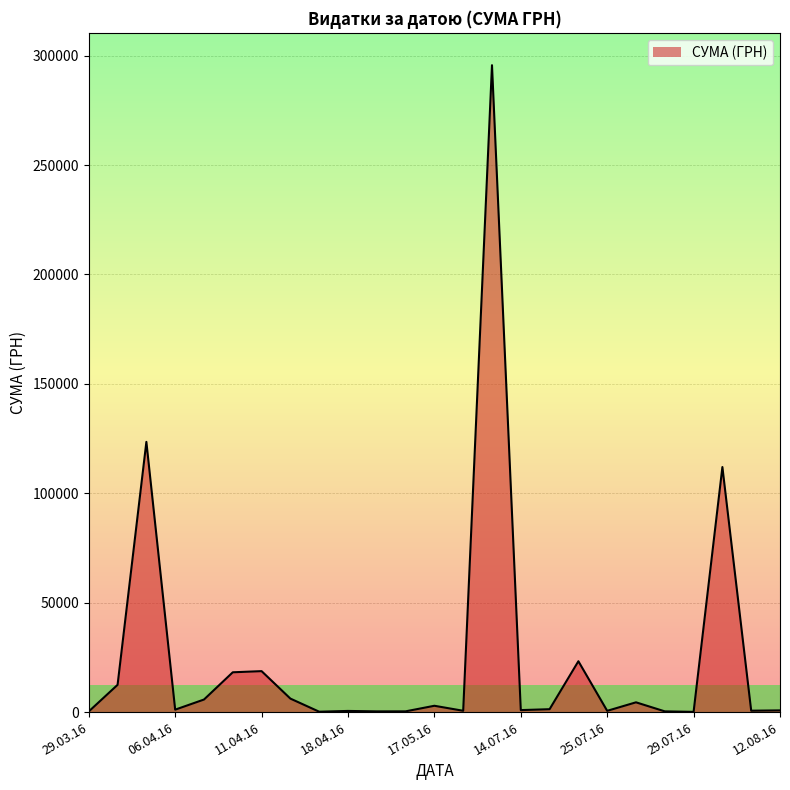

What is the minimum value shown in the chart?

11.2